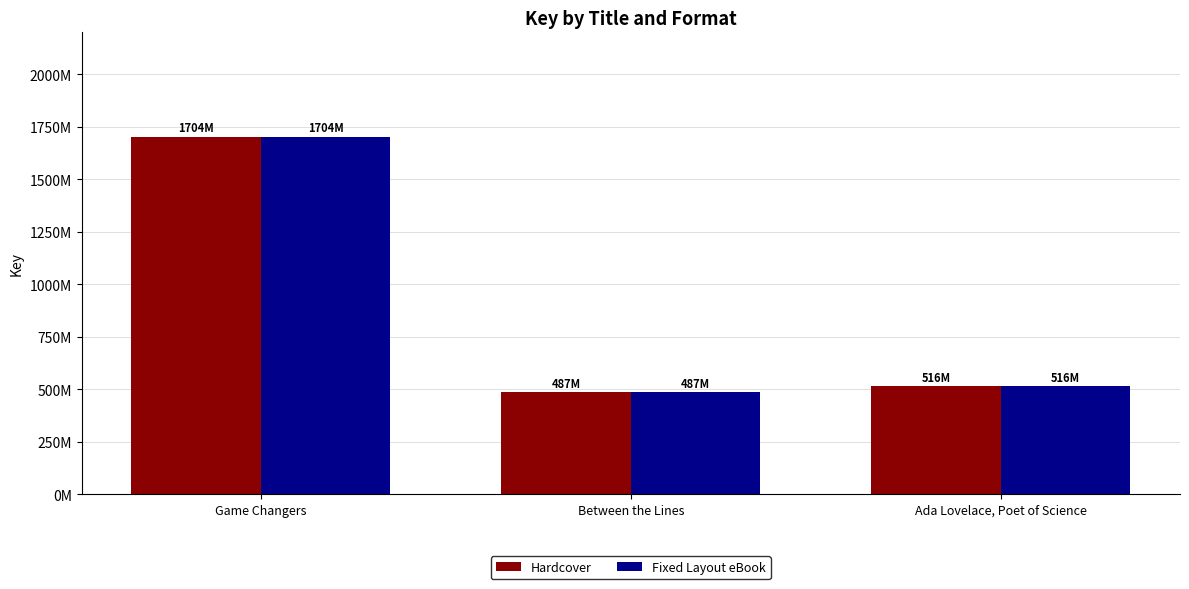

What position from the right is Ada Lovelace, Poet of Science?

1